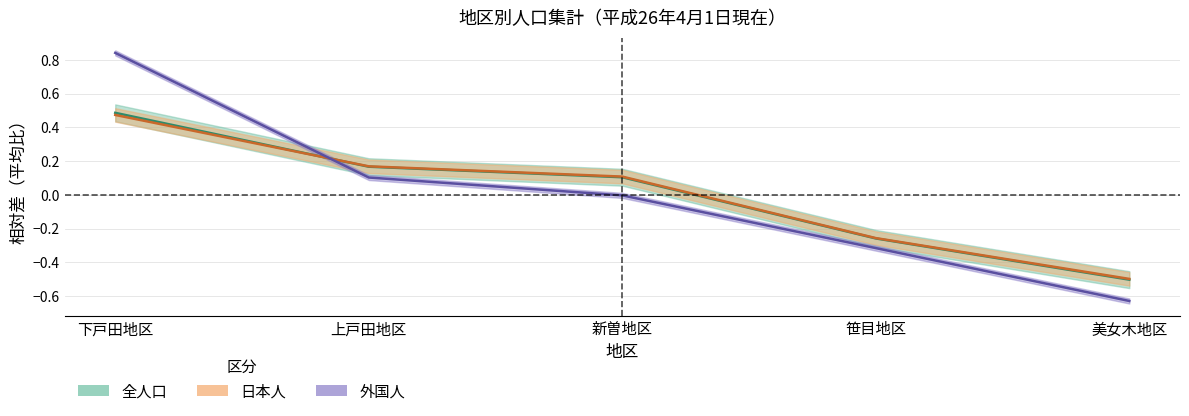

What is the label of the 2nd point from the left?

上戸田地区